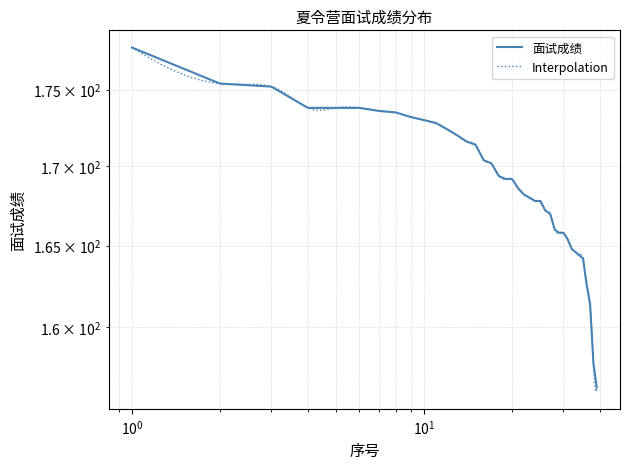

The value at 29 is 249.6. True or false?

False